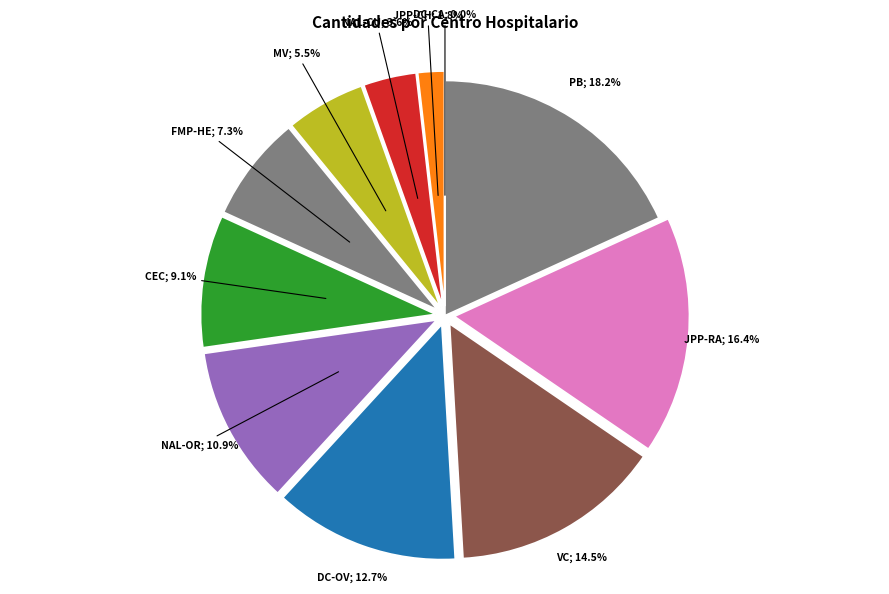

Combined, what portion of the pie is COORD. TR. HP. DR. DARIO CONTRERAS (CASTELLANOS) and COORD. TR. HP. DR. JUAN PABLO PINA (CHEVALIER)?

1.8%